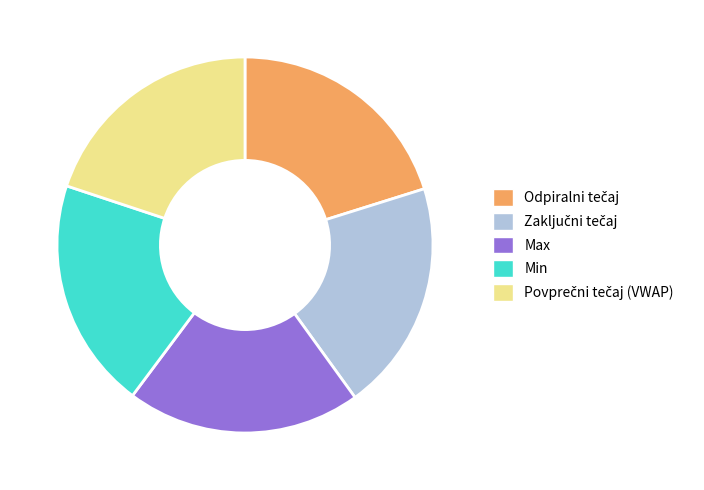

Is Max the majority of the pie?

No